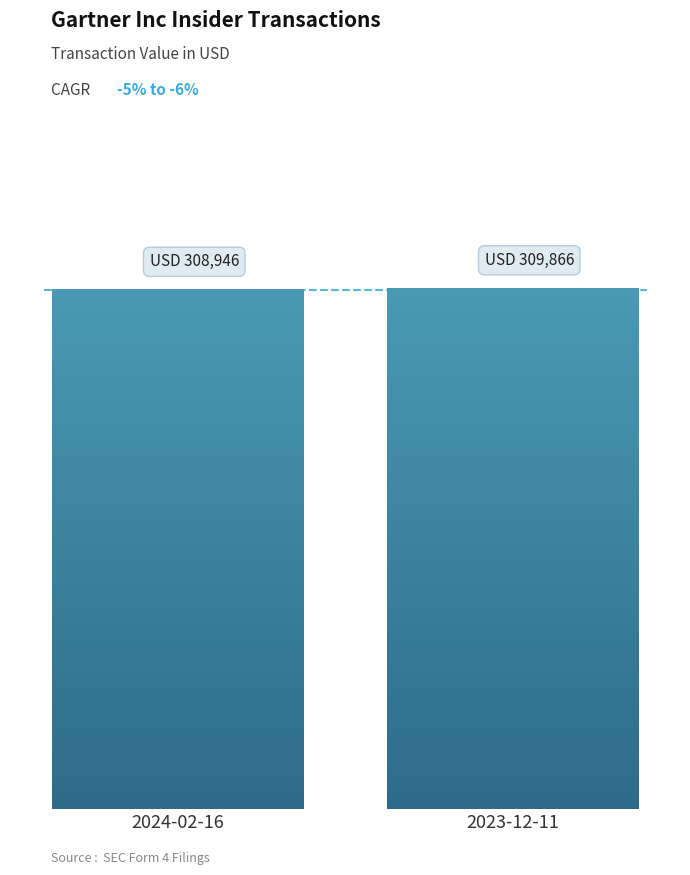

Does the chart contain any negative values?

No